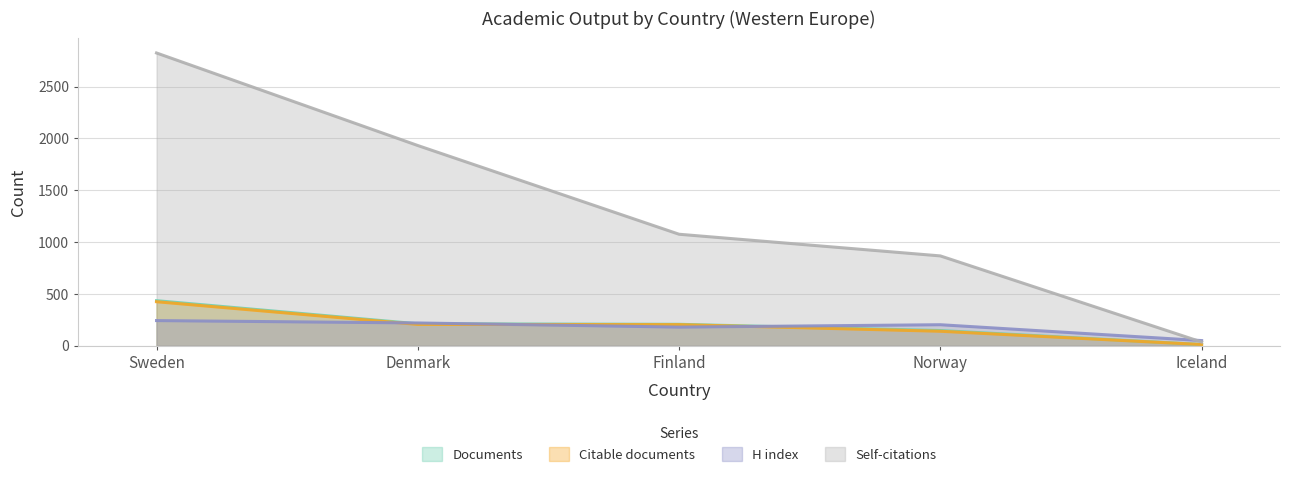

True or false: Self-citations and Documents intersect in this chart.

False